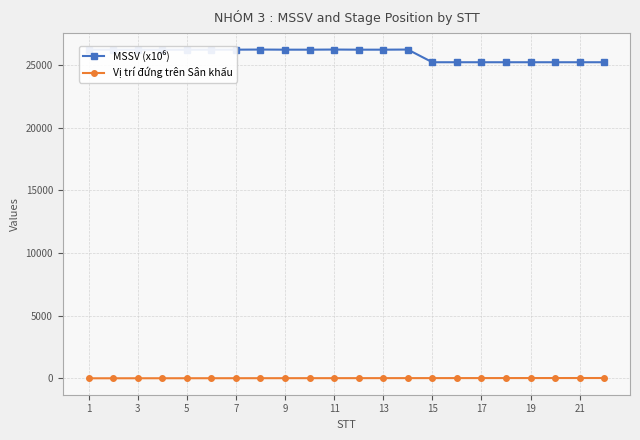

What is the maximum value shown in the chart?

26217.2